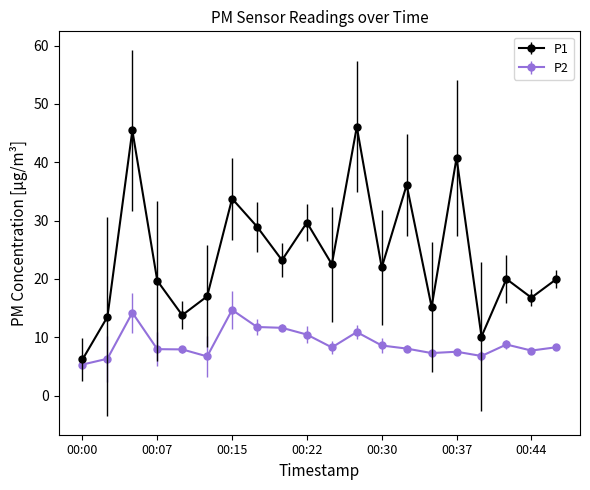

Which series has the widest spread of values?

P1